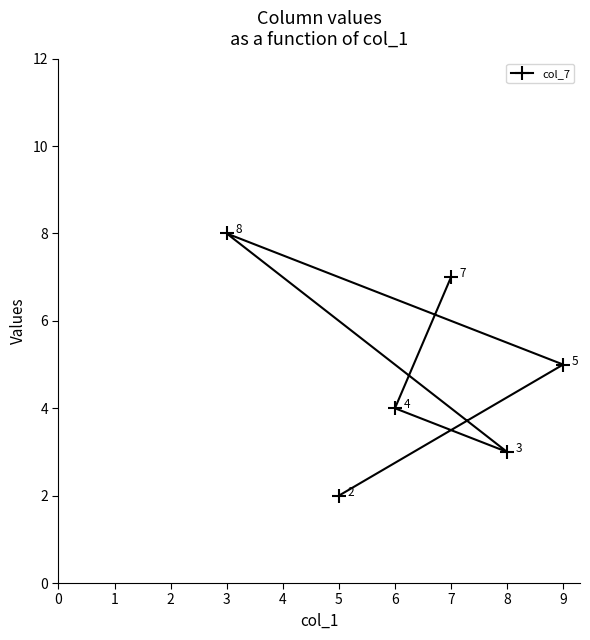

Rank the categories by value from highest to lowest.

3, 7, 9, 6, 8, 5